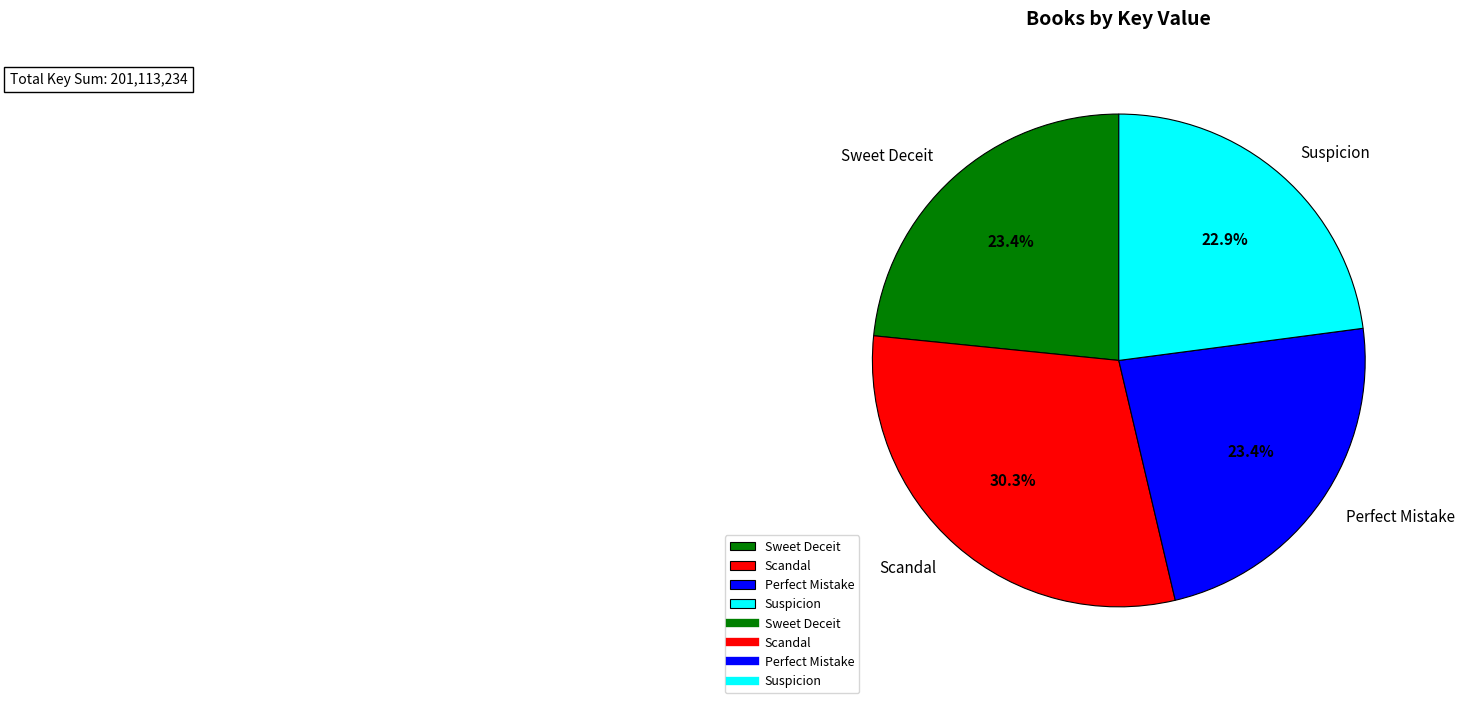

True or false: Suspicion accounts for 37% of the total.

False